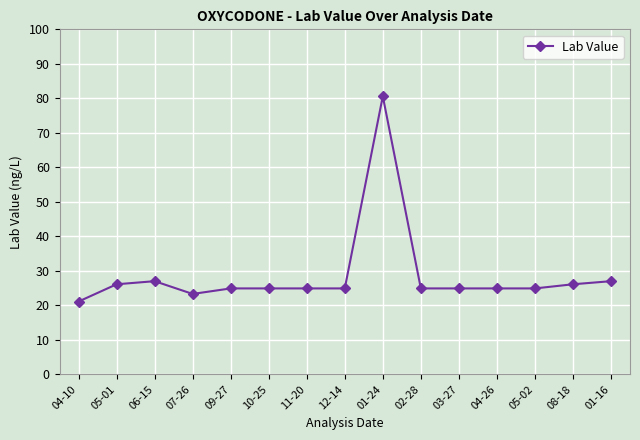

Does the chart have visible grid lines?

Yes